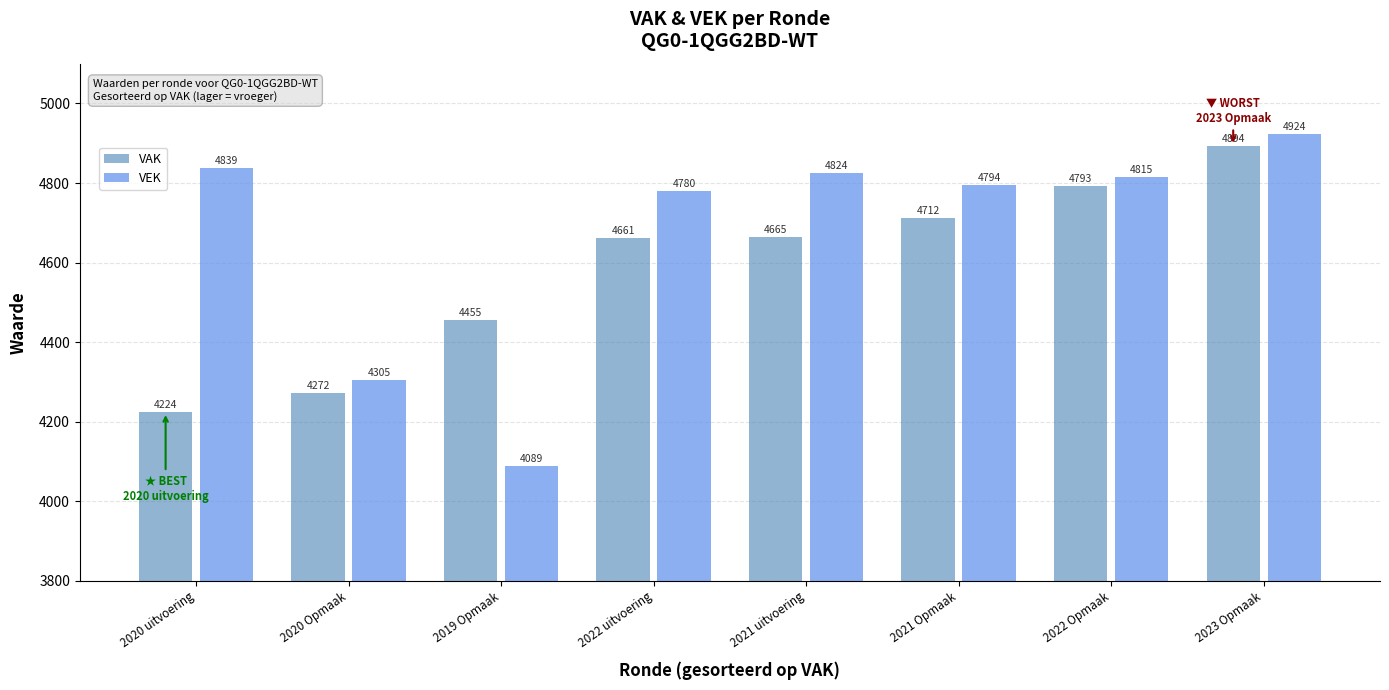

What is the difference between the second highest and minimum values in the VAK series?

569